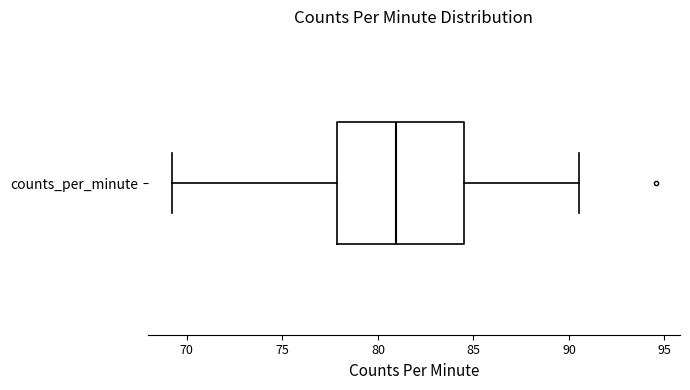

Read this box plot against the x-axis: the position of the median line, the range covered by the box, and the ends of both whiskers. The values are not printed on the chart, so give them approximately, as read against the axis.

median 81.0, box 78.0 to 84.5, whiskers 69.0 to 90.5